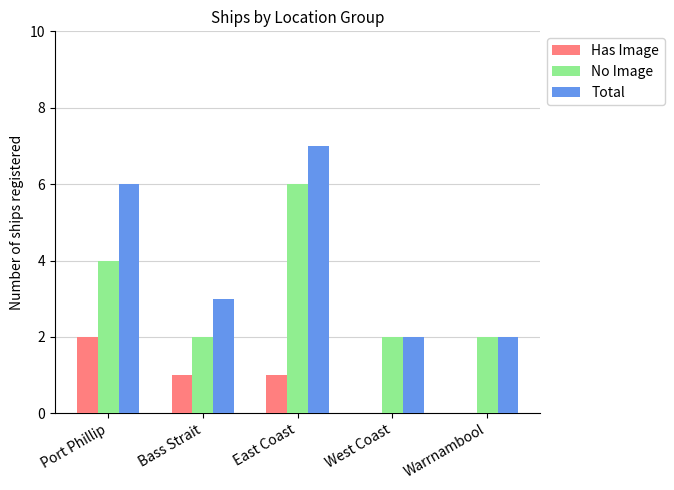

What is the maximum value shown in the chart?

7